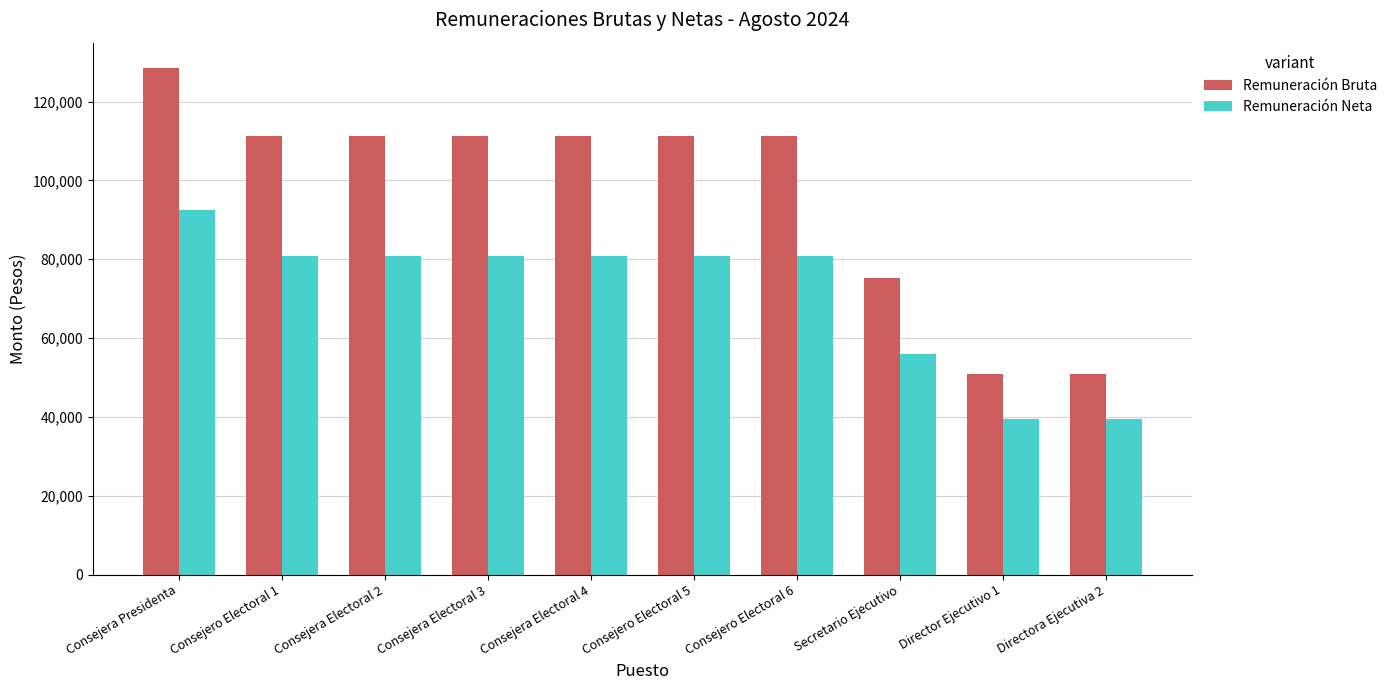

How many data points does each series have?

10